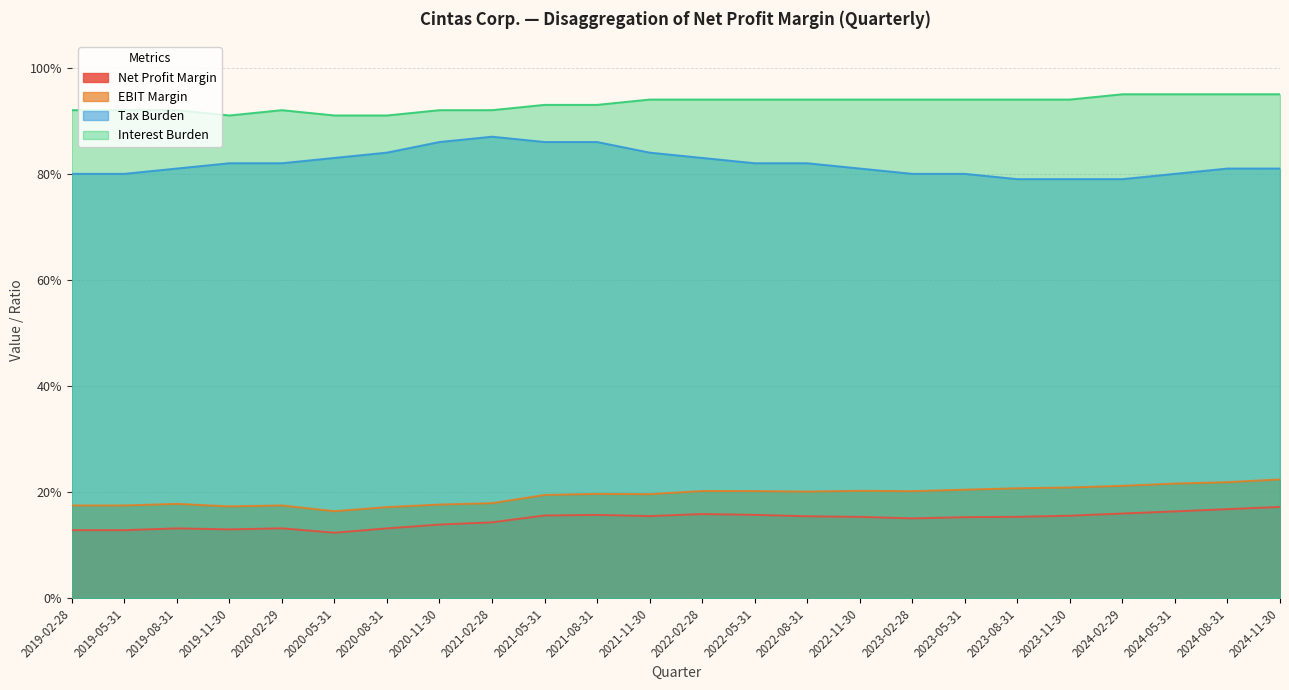

List the series in order of their peak value, highest first.

Interest Burden, Tax Burden, EBIT Margin, Net Profit Margin